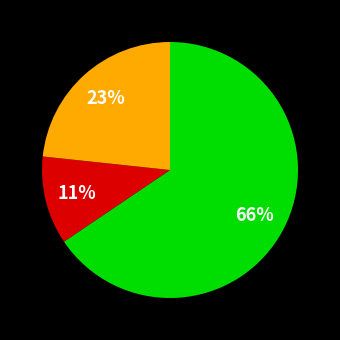

To the nearest percent, what is the average slice percentage?

33%